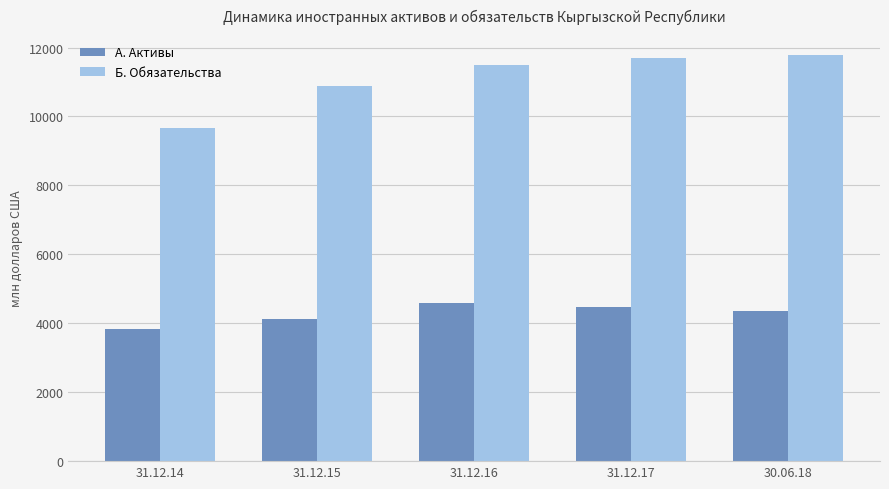

What is the difference between the second highest and minimum values in the А. Активы series?

643.7